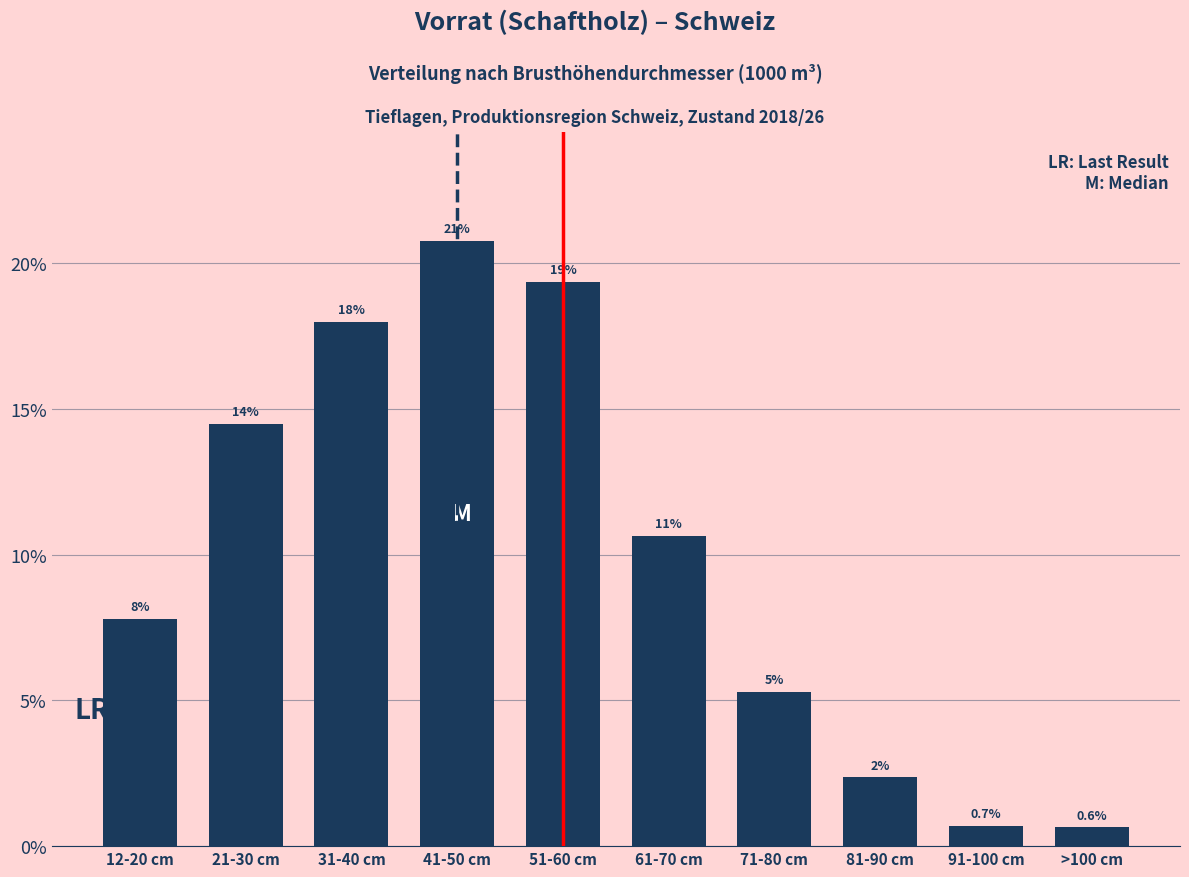

Are the bars horizontal?

No